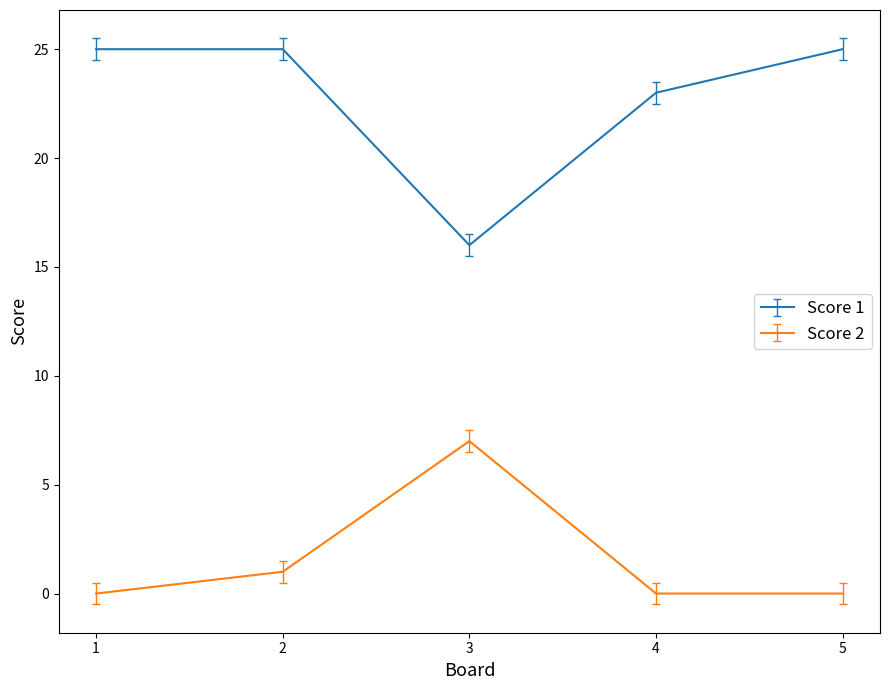

What is the spread (max minus min) of values at 4?

23